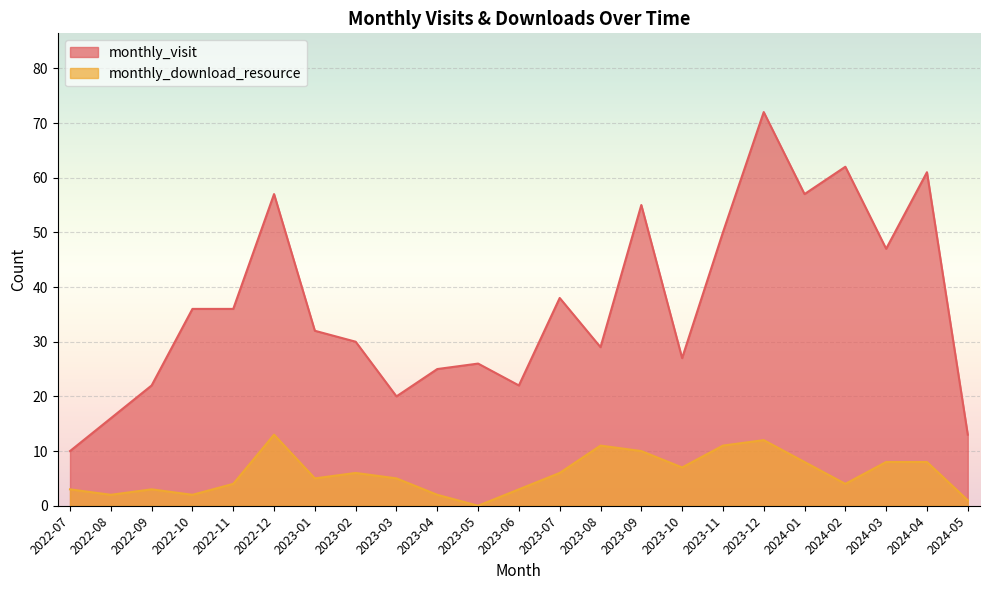

At which label is monthly_download_resource closest to 6?

2023-02